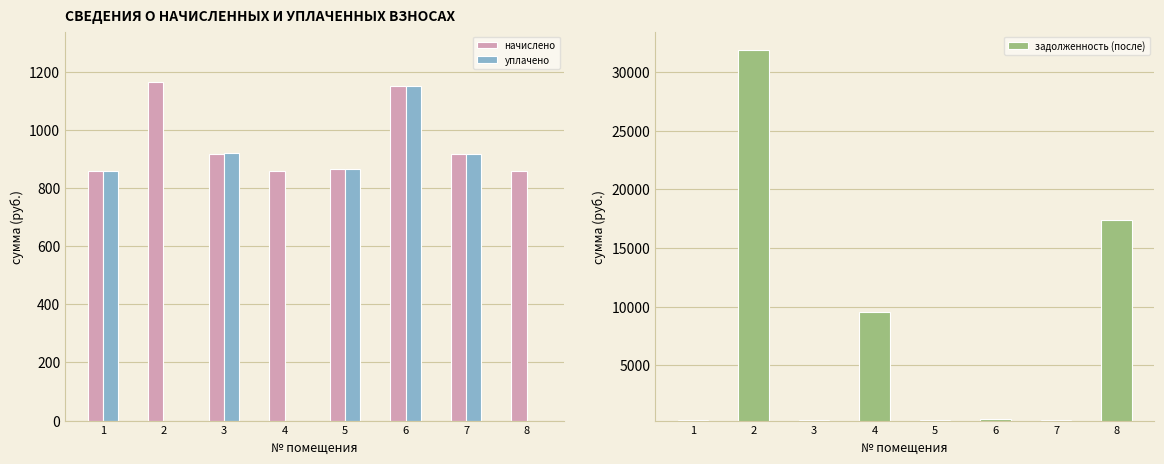

What is the sum of all уплачено values?

4715.6